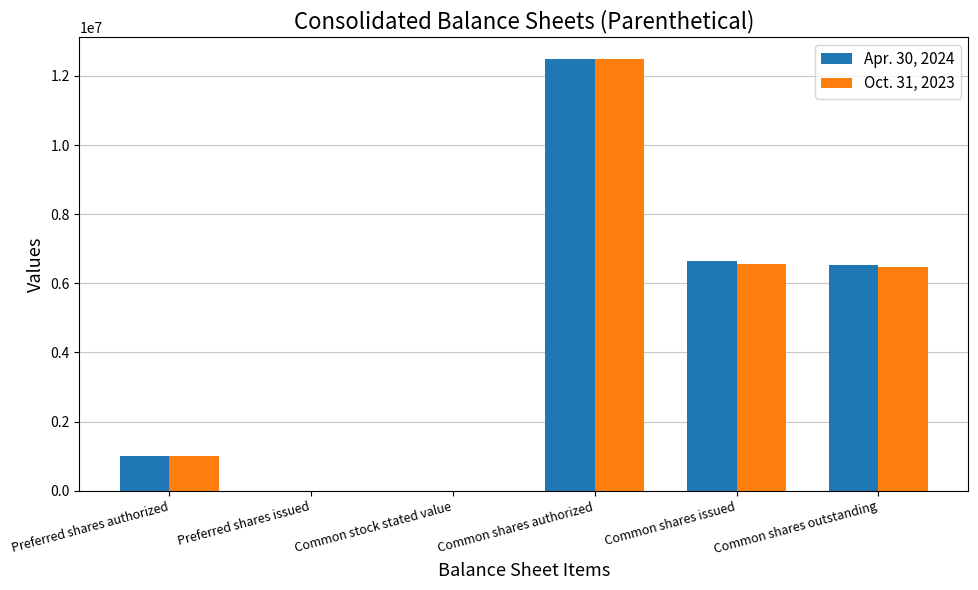

Which category has the highest value across all series?

Common shares authorized